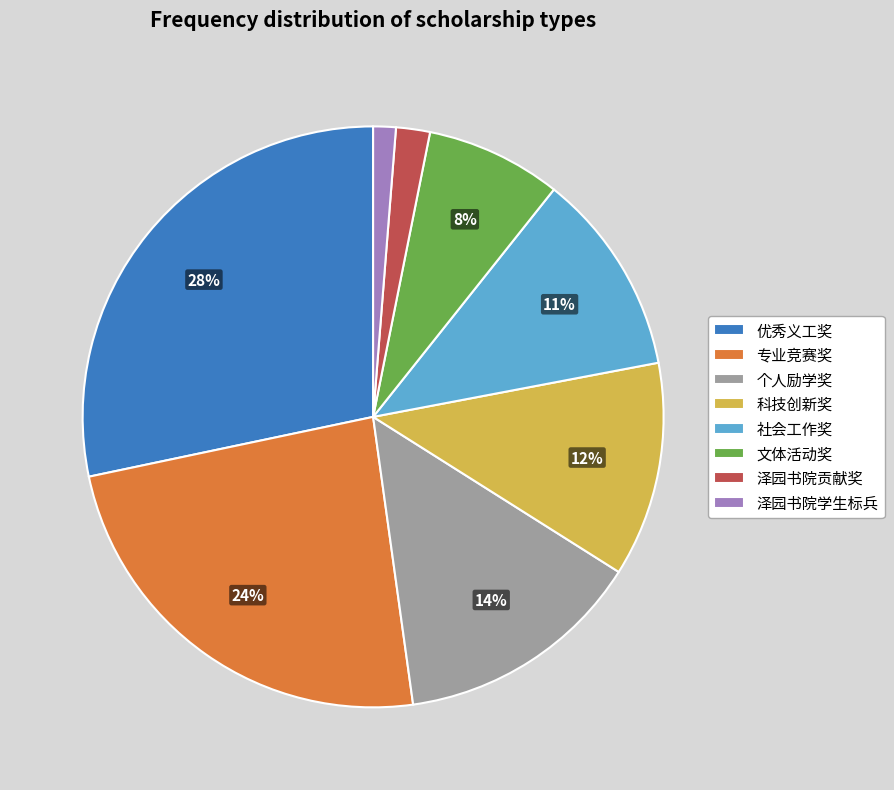

To the nearest percent, what is the average slice percentage?

12%